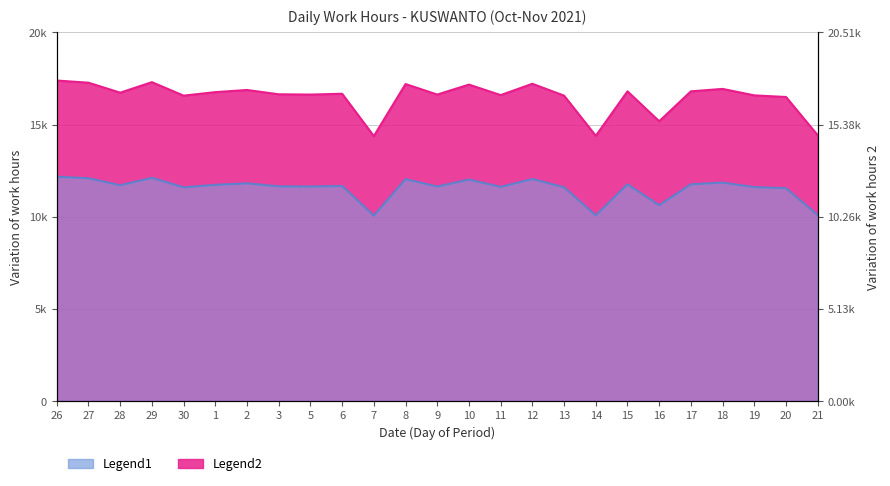

How many interior local peaks does the Work Hours series have?

8